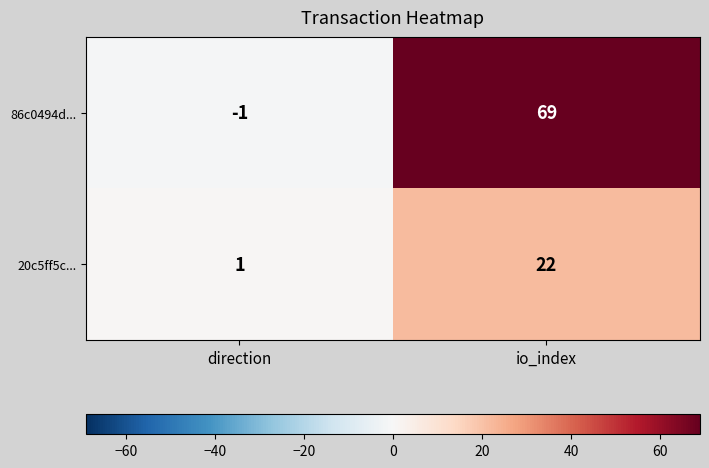

At which category is the sum across all series the highest?

io_index